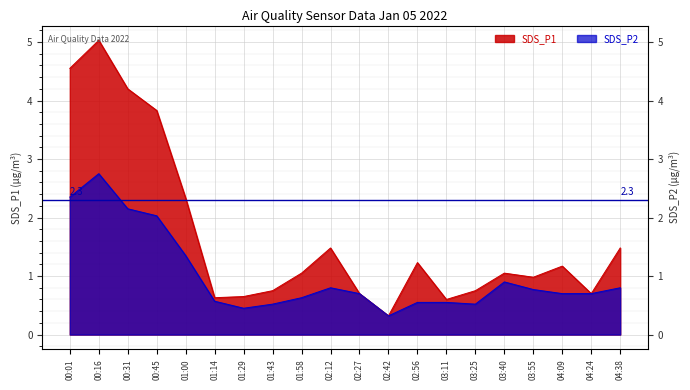

What are all the series names shown in the legend?

SDS_P1, SDS_P2